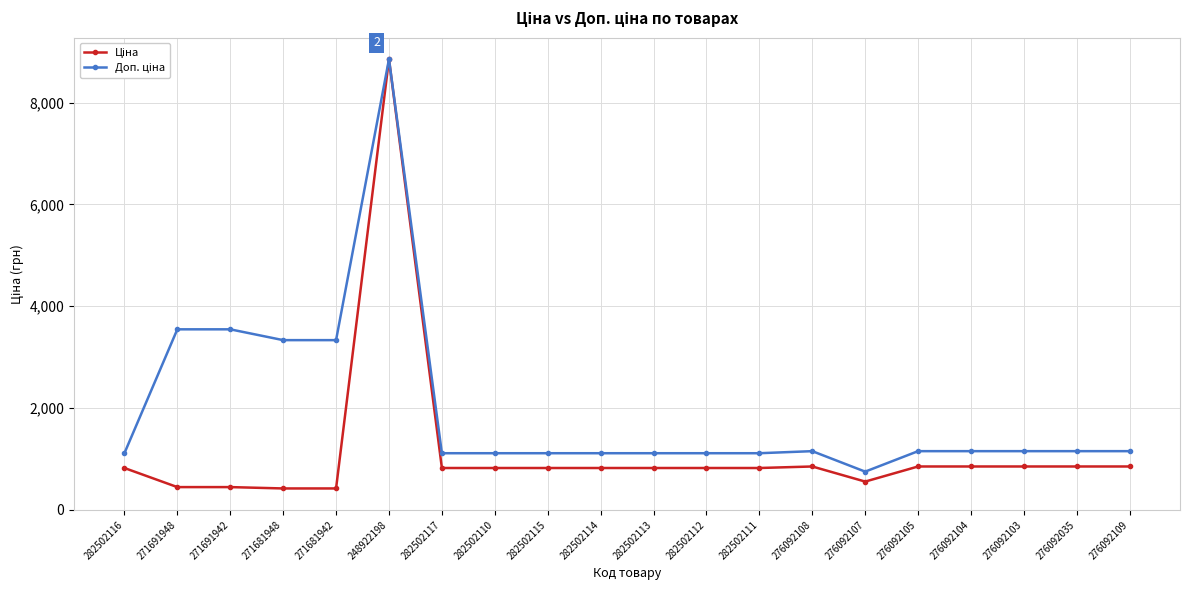

What is the spread (max minus min) of values at 271681948?

2915.9